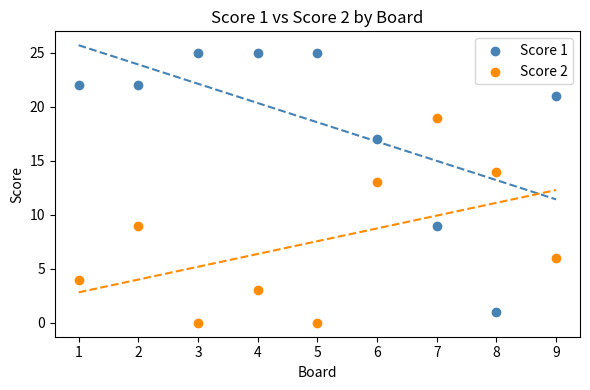

Across all series, what Y value is closest to 12?

13